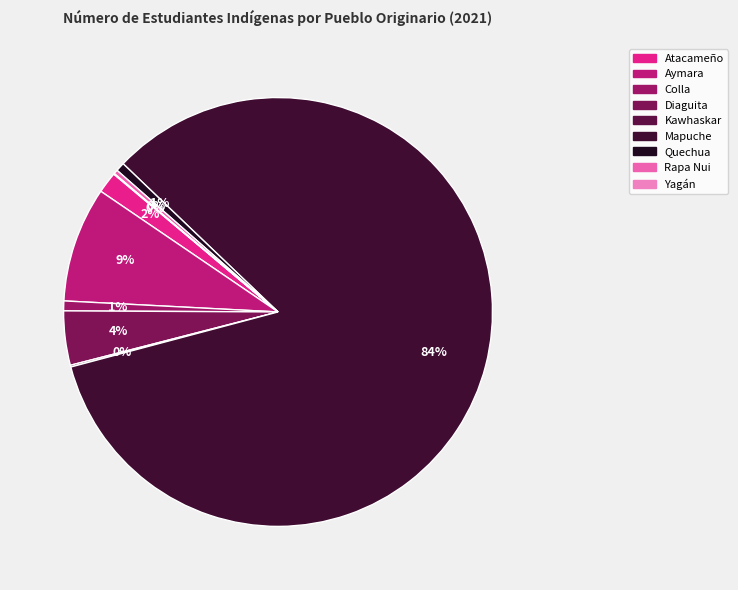

Count the number of slices in the pie.

10